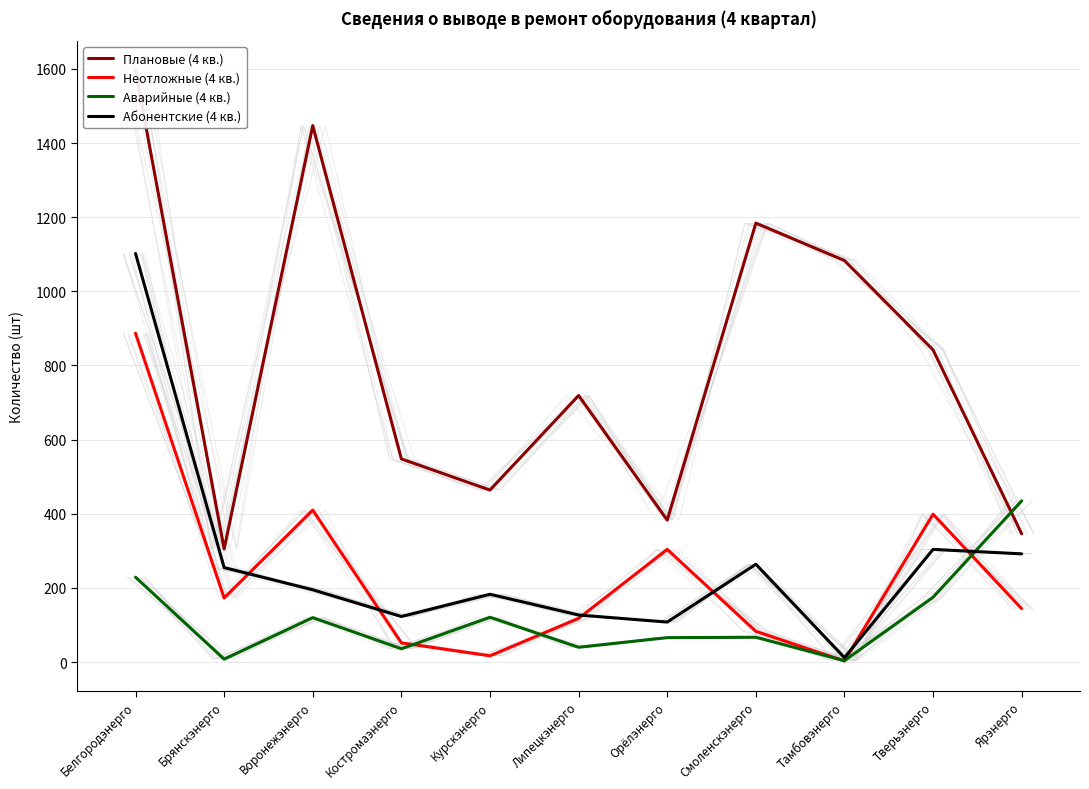

What is the label of the 11th point from the right?

Белгородэнерго